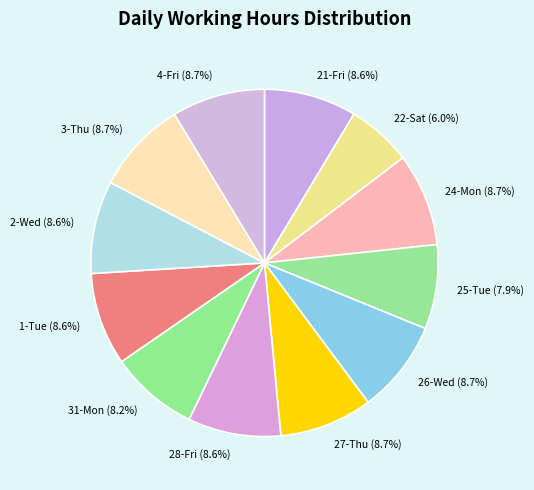

Approximately how many times larger is the value at 31-Mon (8.2%) compared to 1-Tue (8.6%)?

1.0